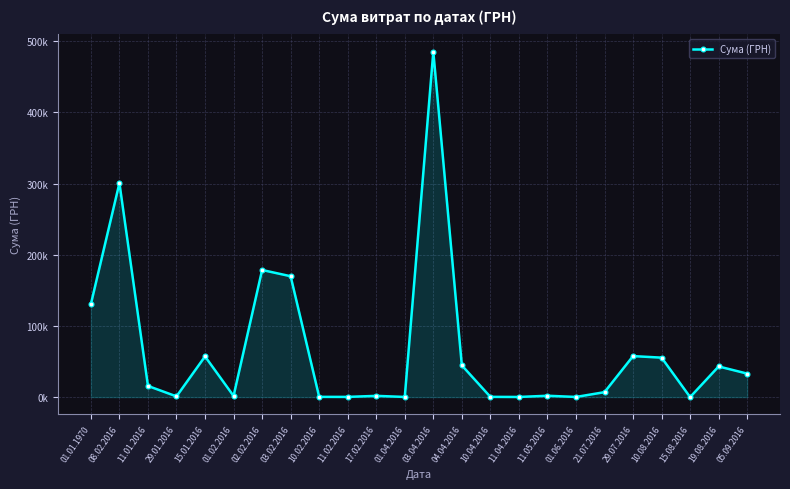

True or false: the data shows 57136.4 at 15.01.2016.

True